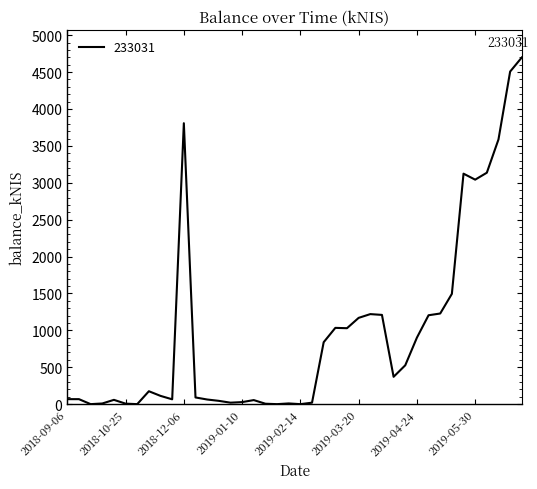

What is the difference between the maximum and minimum values?

4698.4